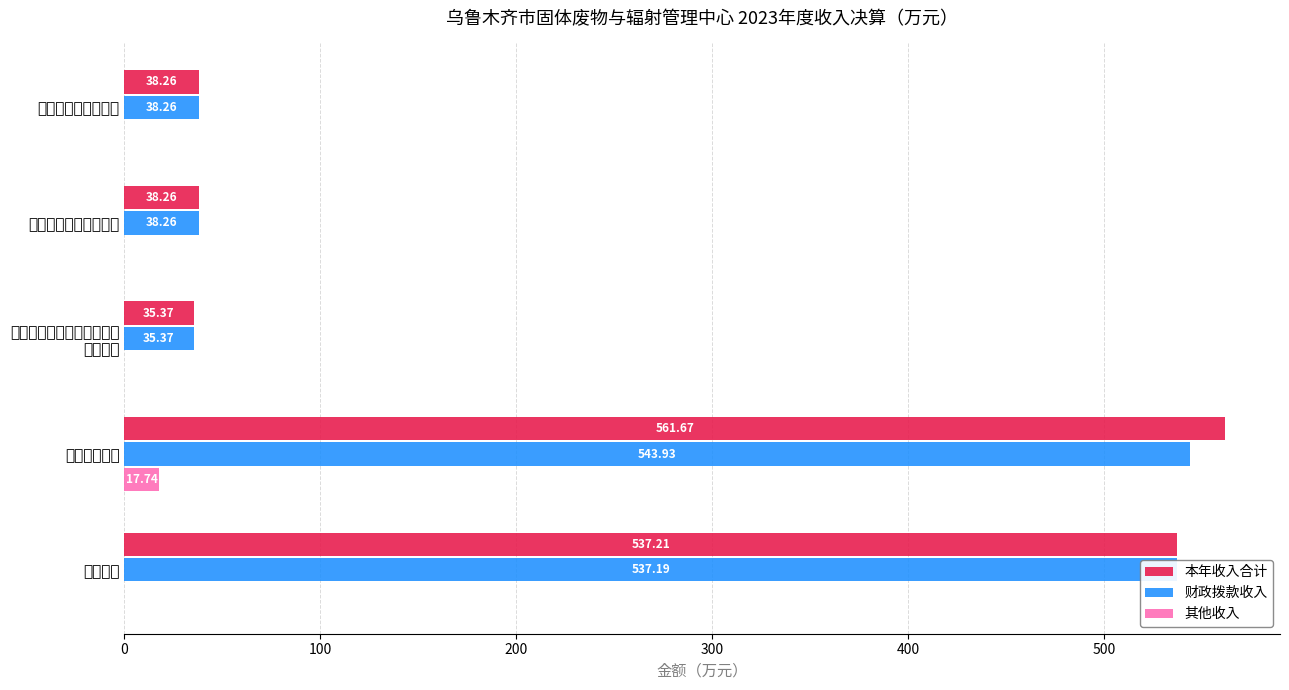

List the series in order of their peak value, highest first.

本年收入合计, 财政拨款收入, 其他收入